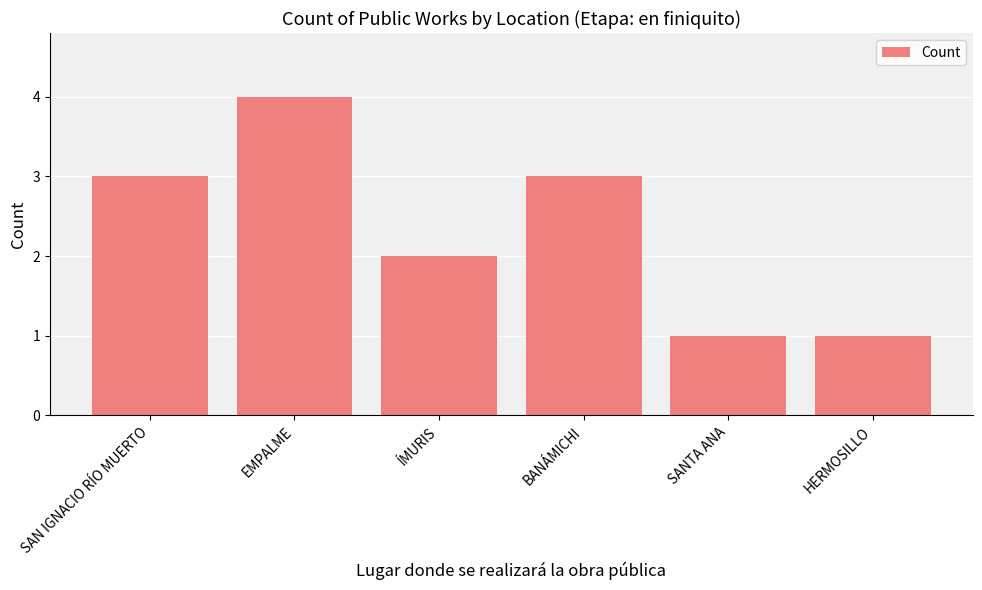

Reading left to right, list all the values displayed in this chart.

3	4	2	3	1	1